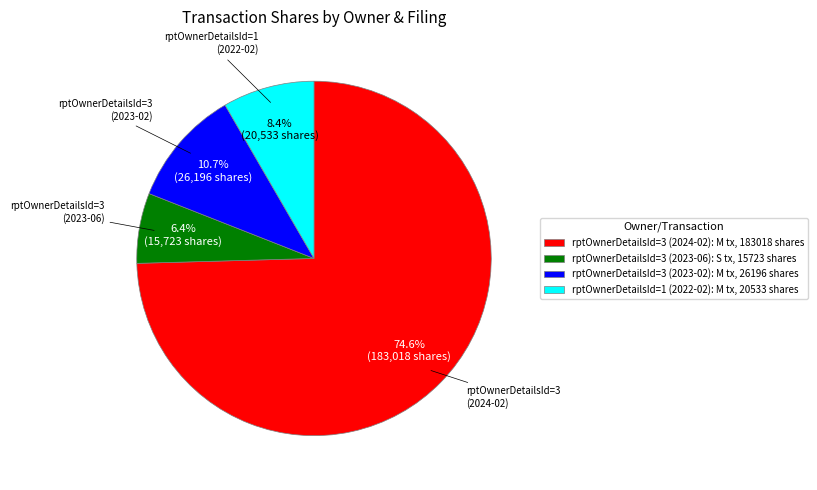

Between rptOwnerDetailsId=3 (2023-02) and rptOwnerDetailsId=3 (2024-02), which is larger?

rptOwnerDetailsId=3 (2024-02)